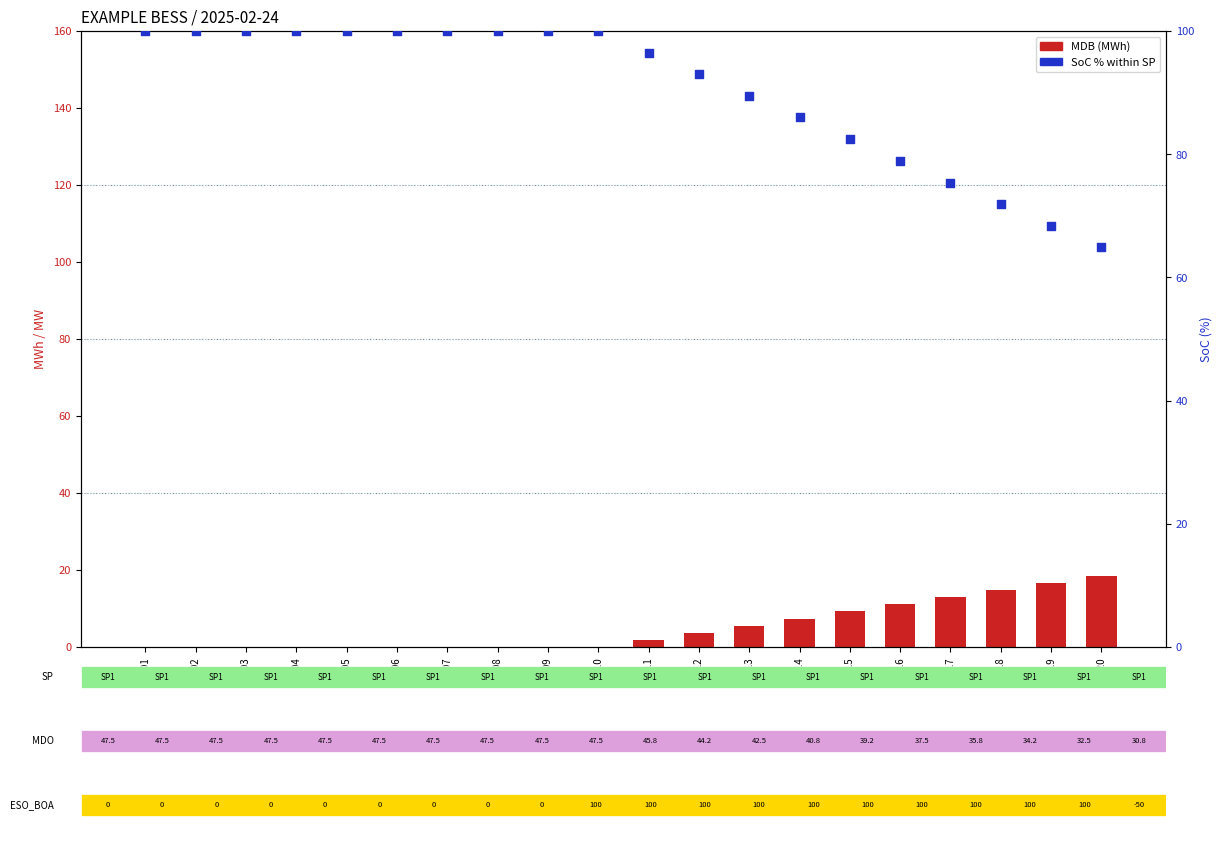

At which category is the sum across all series the highest?

00:01